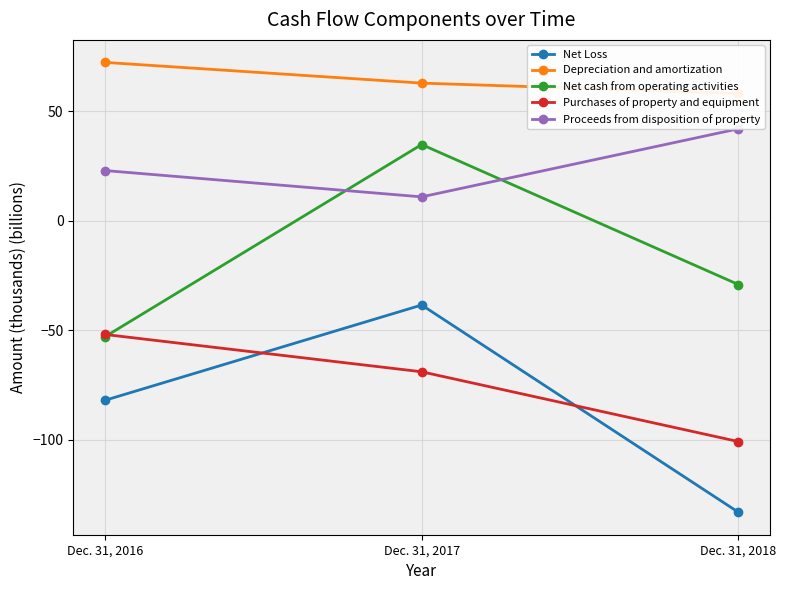

Is it true that Depreciation and amortization equals 41.1 at Dec. 31, 2016?

False